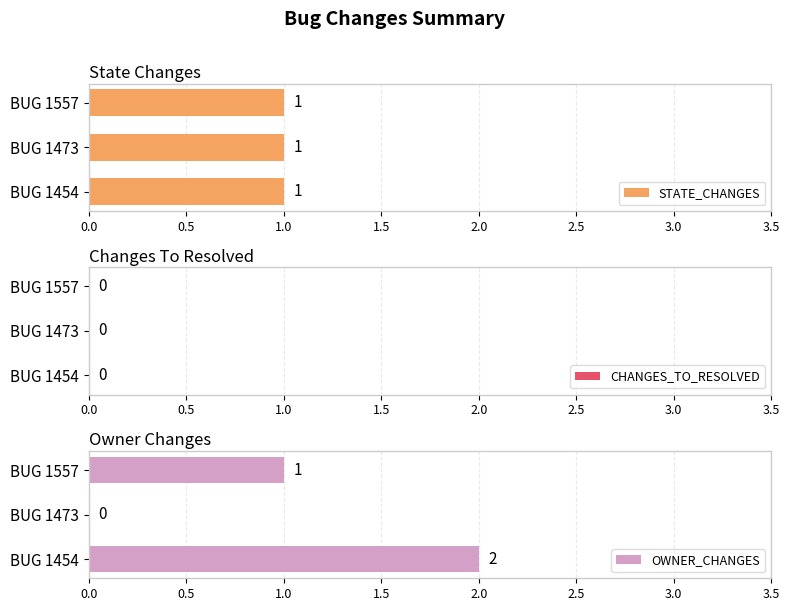

True or false: OWNER_CHANGES has a value of 3 at BUG 1454.

False